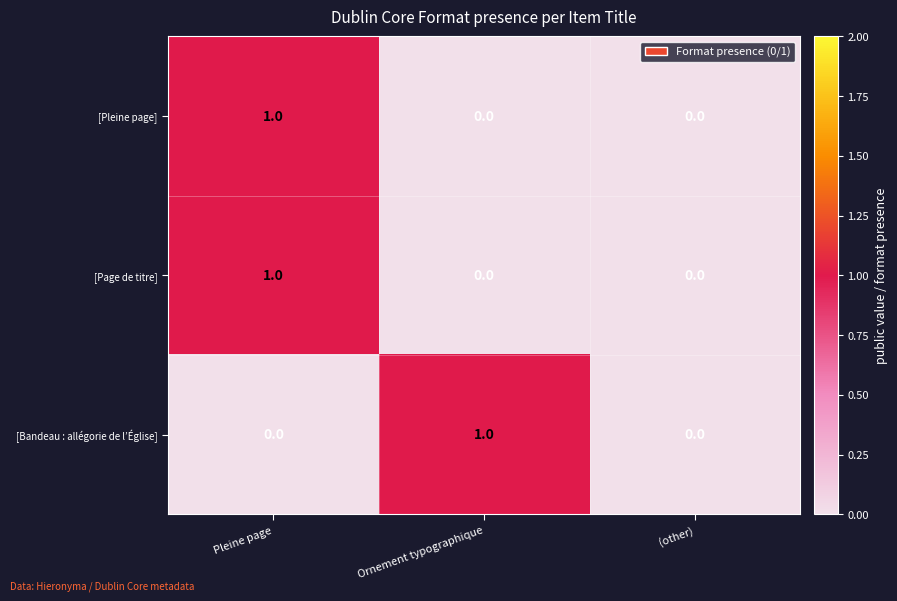

At which category is the sum across all series the highest?

Pleine page